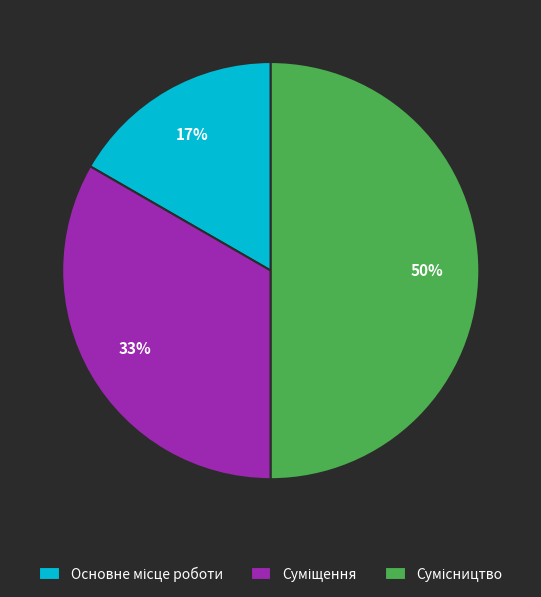

To the nearest percent, what is the average slice percentage?

33%